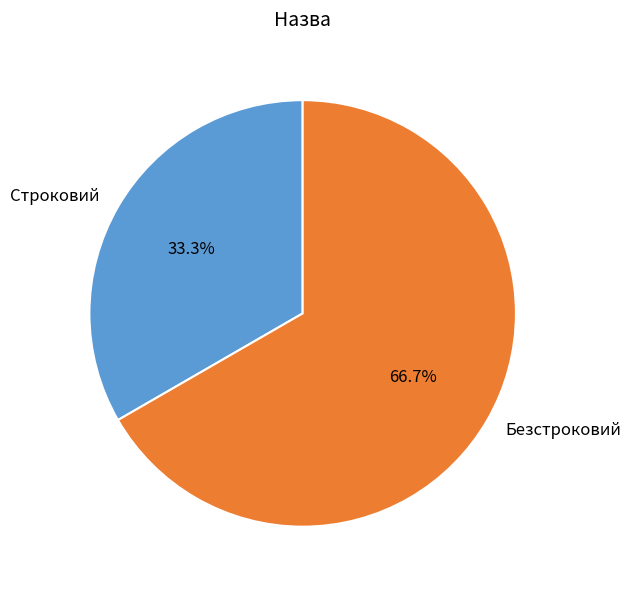

What is the smallest slice in the pie chart?

Строковий